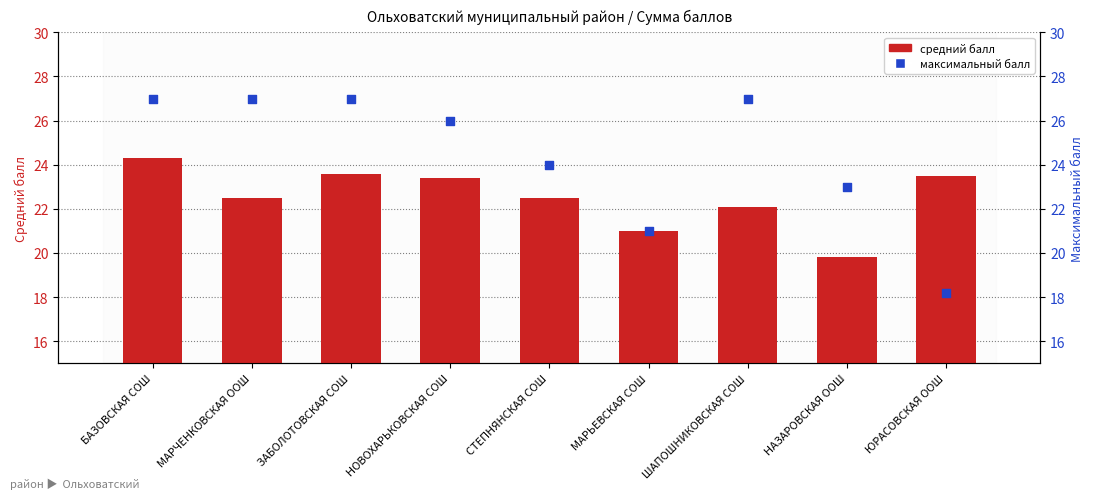

Which series has the largest total across all categories?

максимальный балл